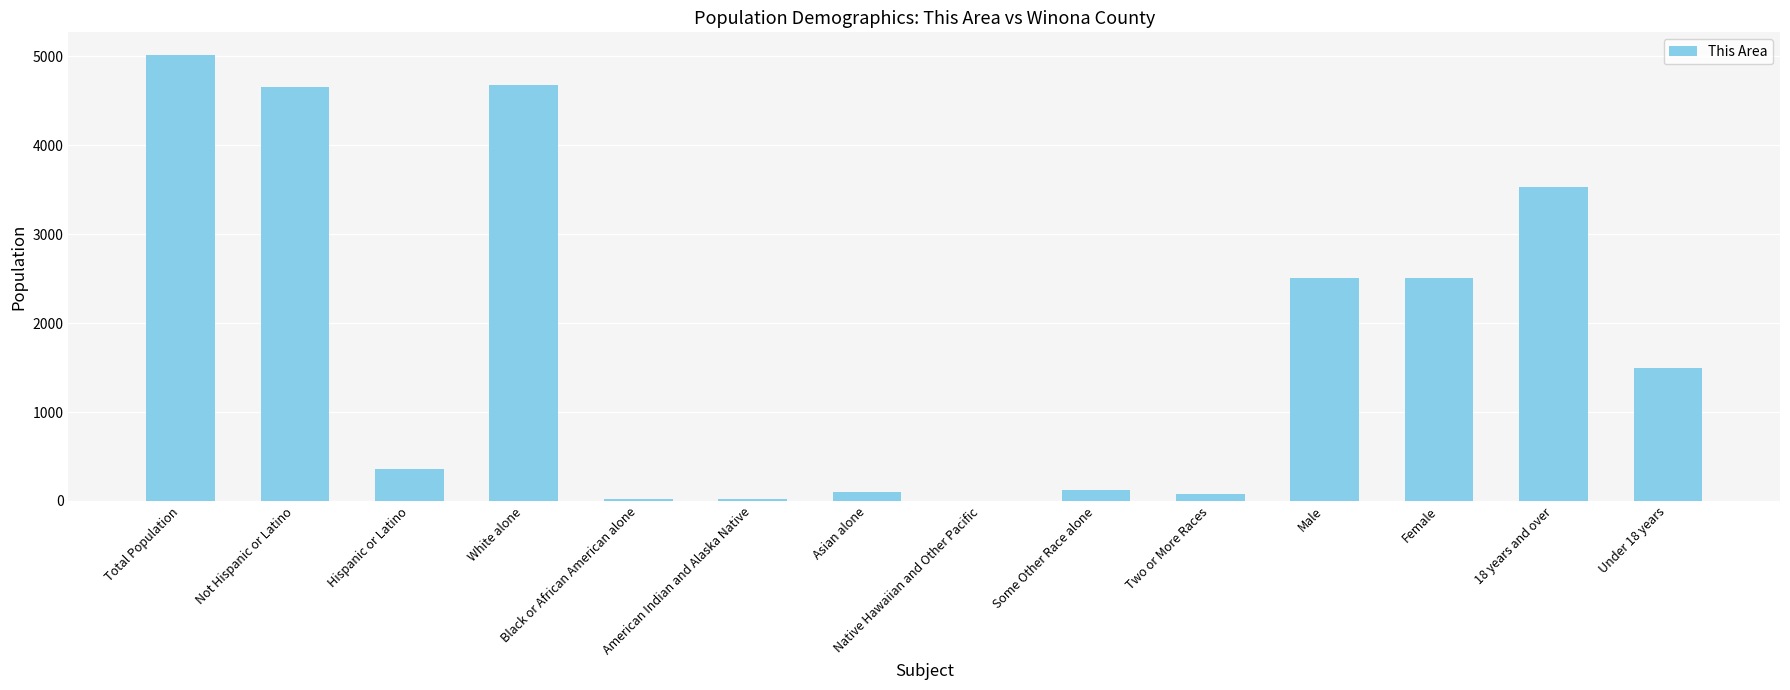

What is the maximum value shown in the chart?

5016